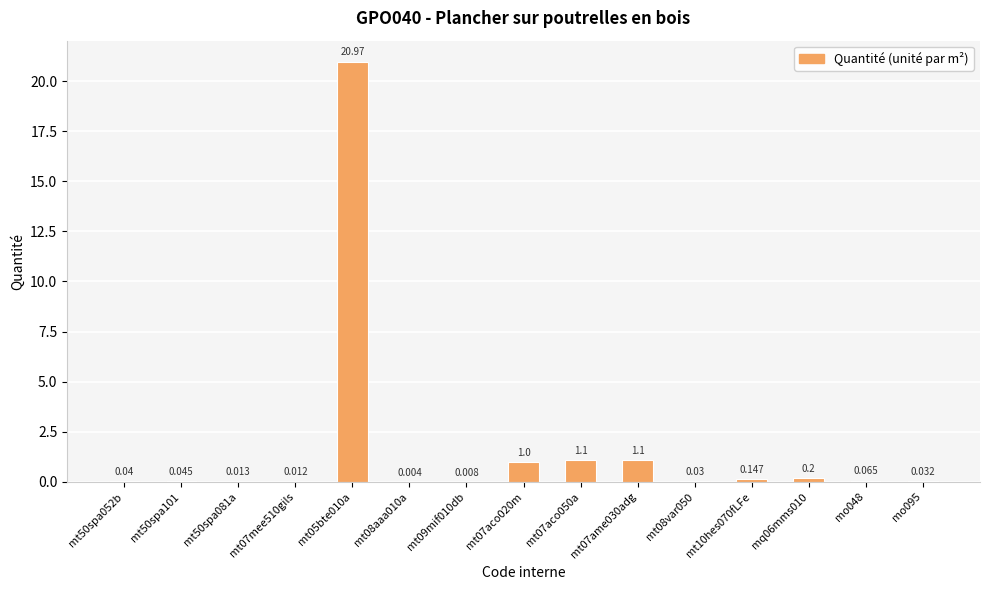

The value at mt07aco020m is 1.0. True or false?

True